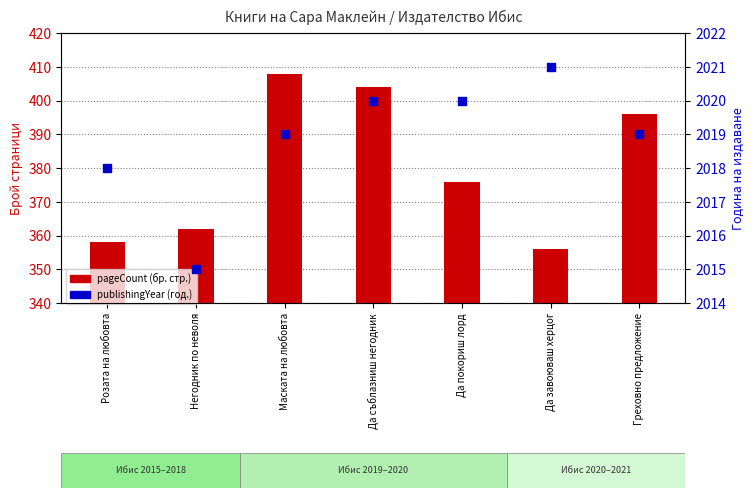

At how many categories does at least one series exceed 1920?

7